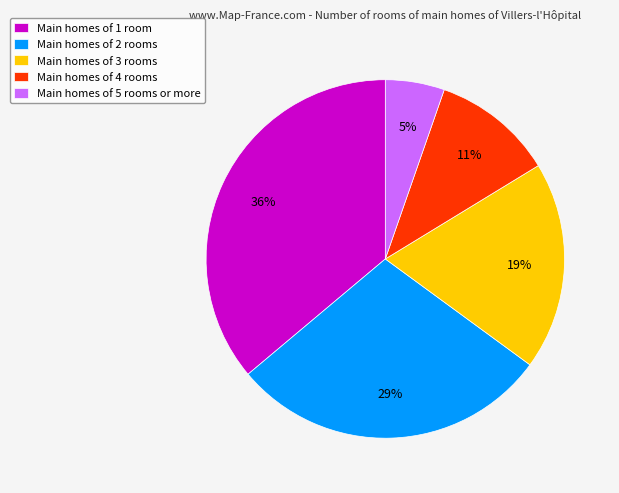

Combined, do Main homes of 3 rooms and Main homes of 4 rooms account for over 50%?

No